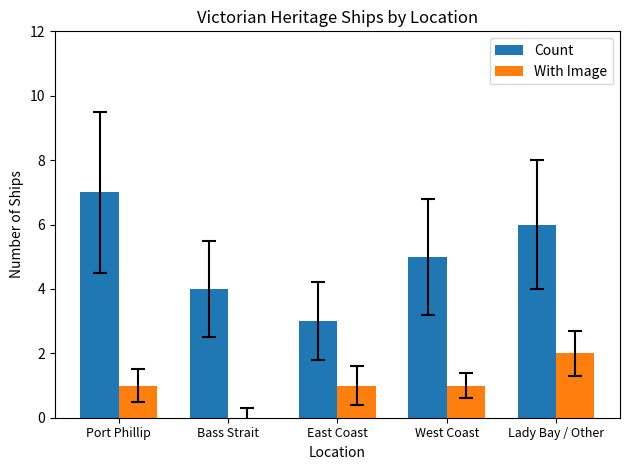

What is the greatest value displayed?

7